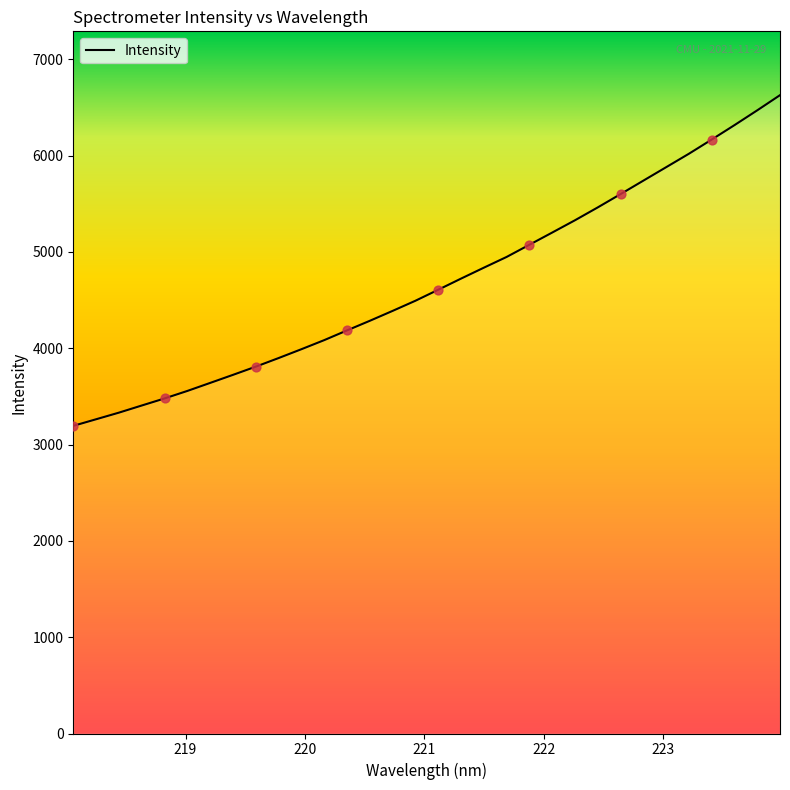

What is the smallest value displayed?

3194.5